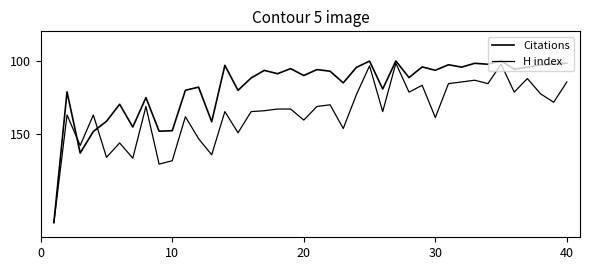

Does the chart have visible grid lines?

No